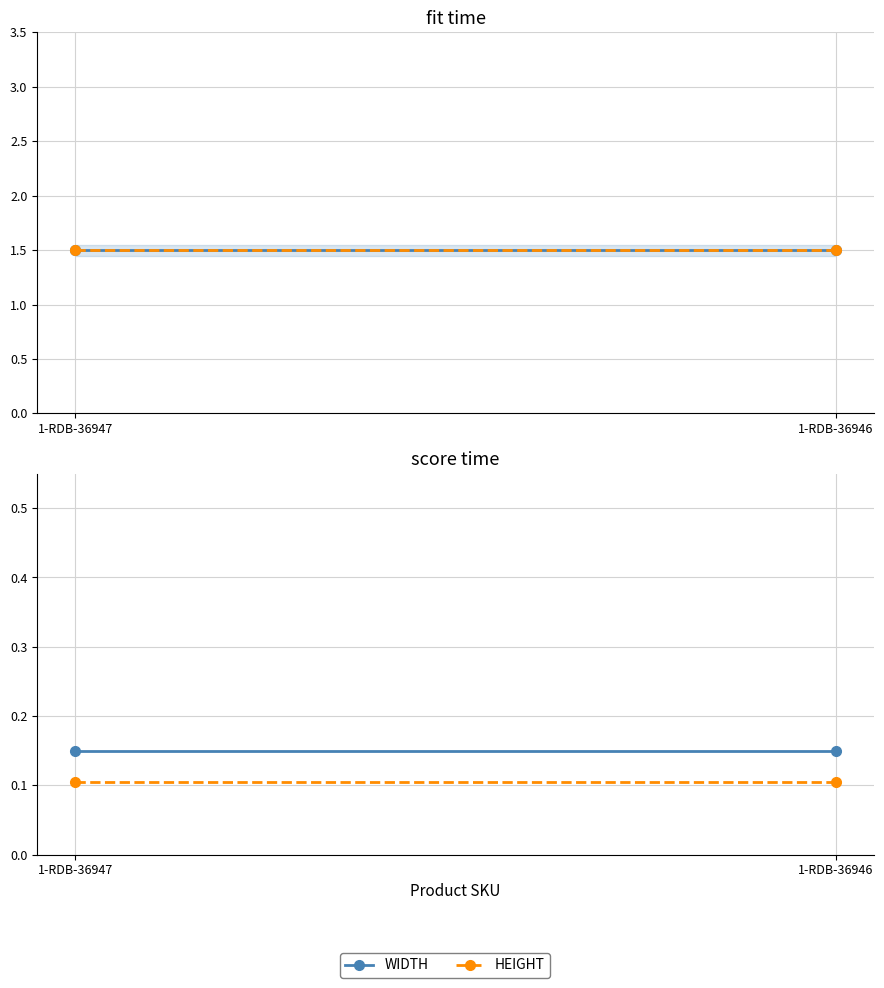

The value of HEIGHT at 1-RDB-36947 is 0.1. True or false?

True